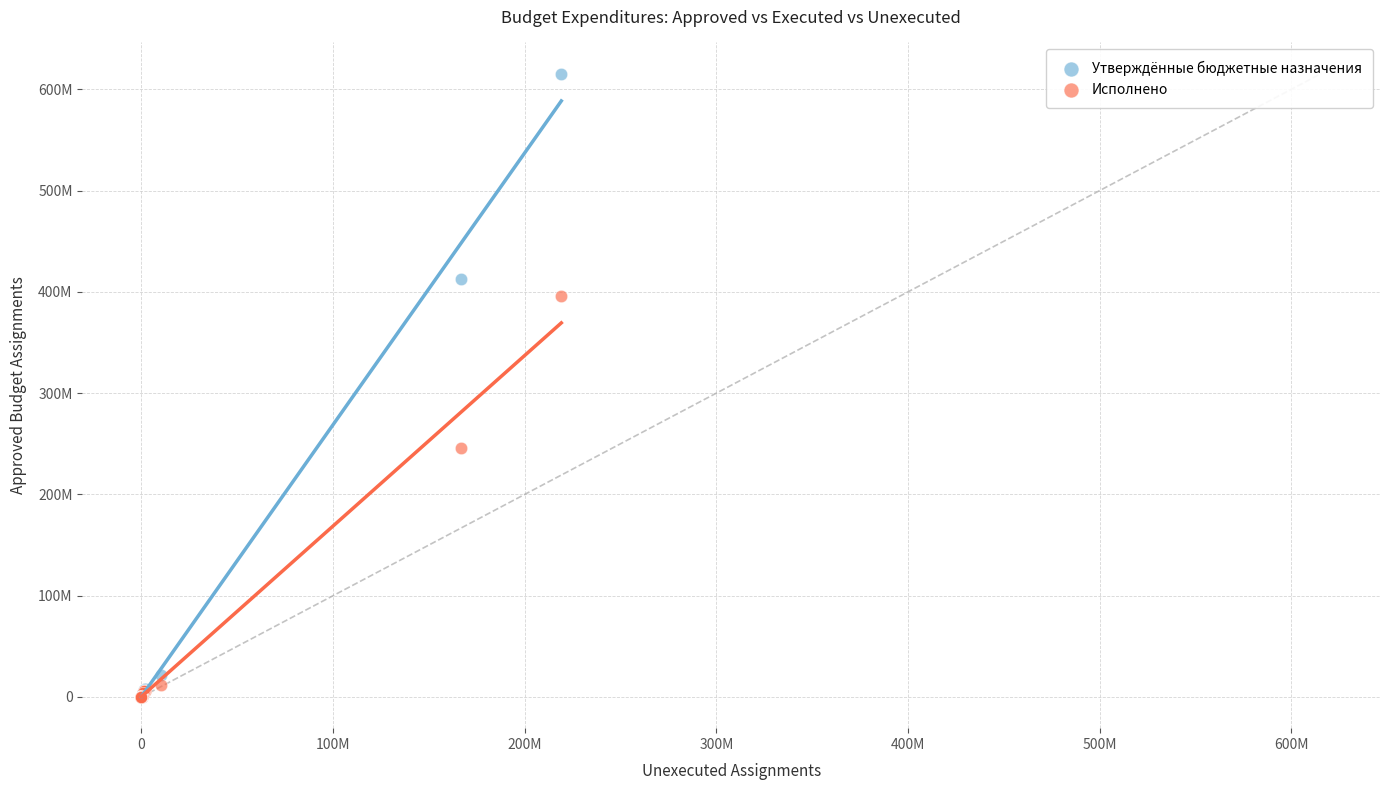

Which series has the largest Y range (max minus min)?

Утверждённые бюджетные назначения